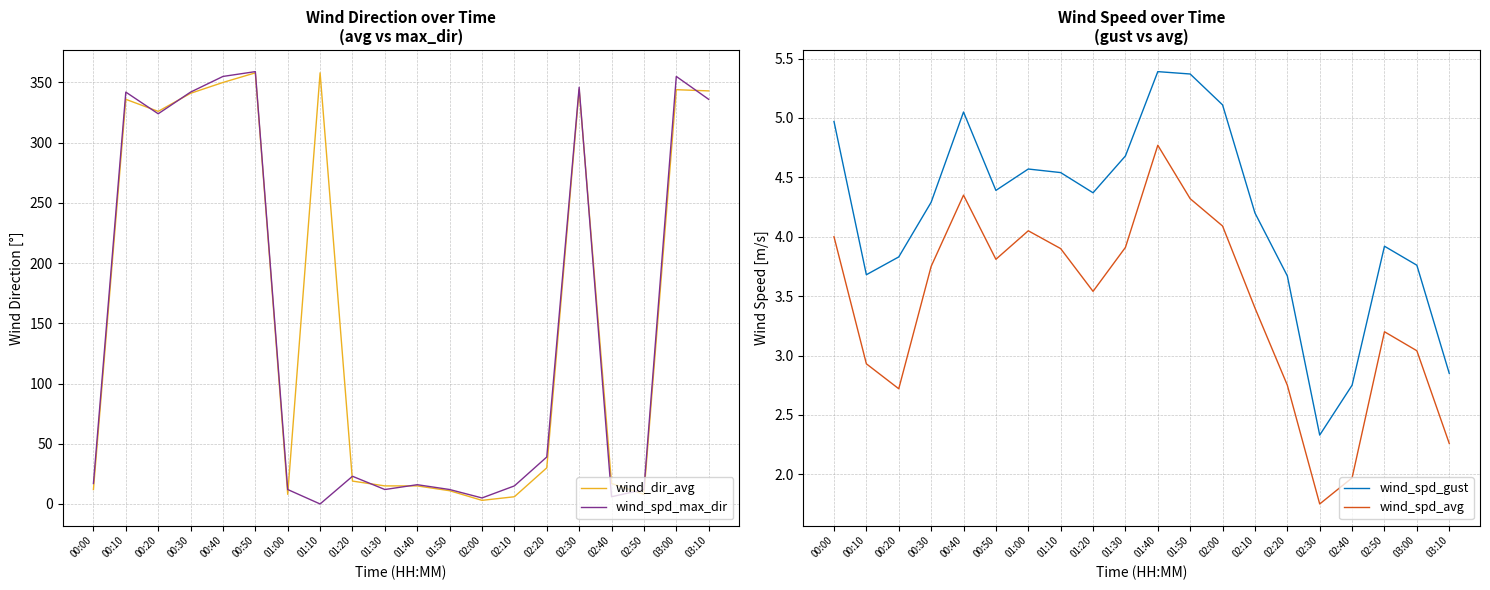

Does the chart display data point markers on the line(s)?

No